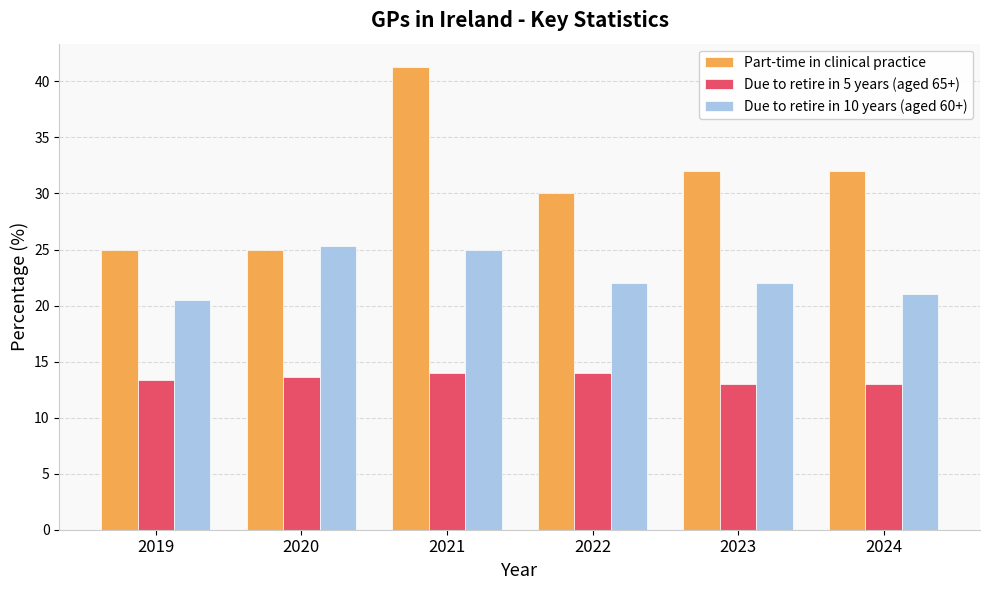

What is the smallest value displayed?

13.0